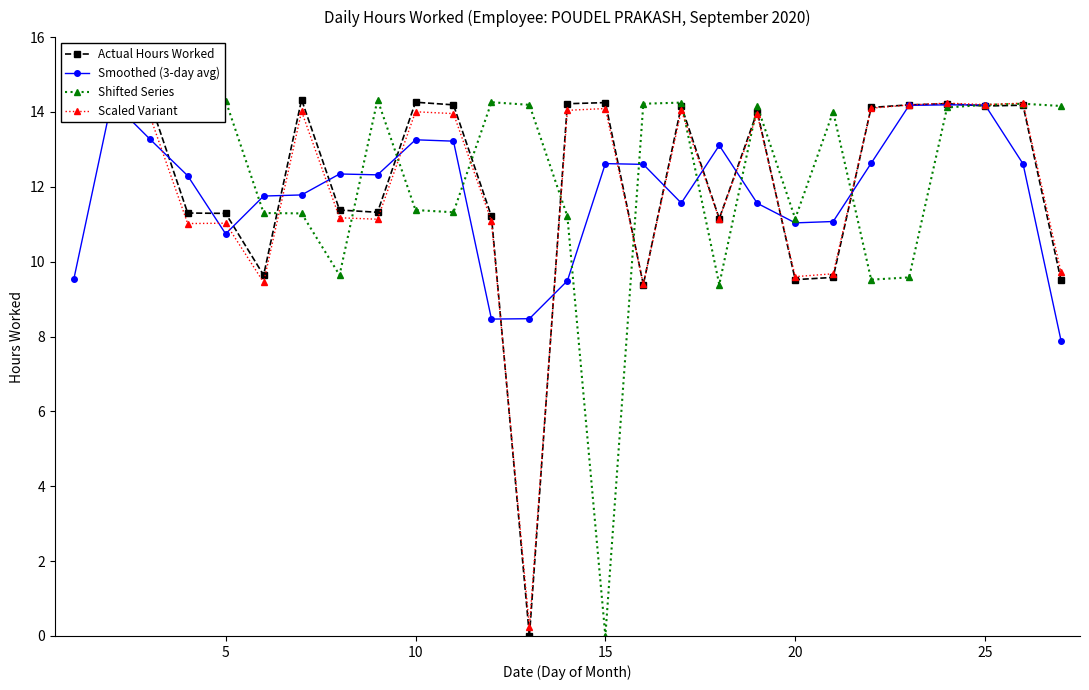

What is the sum of all Shifted Series values?

333.4